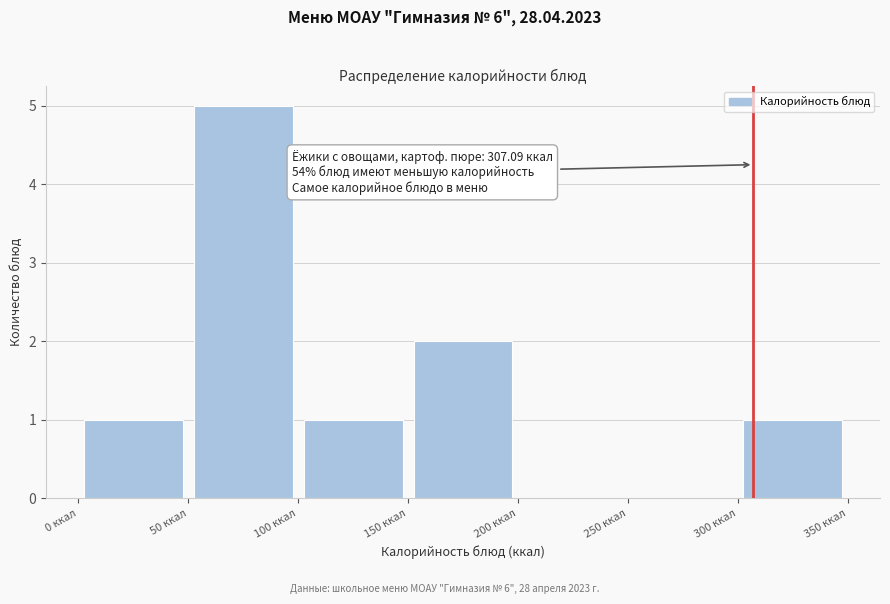

Over which range of the x-axis is the bar tallest?

50 to 100